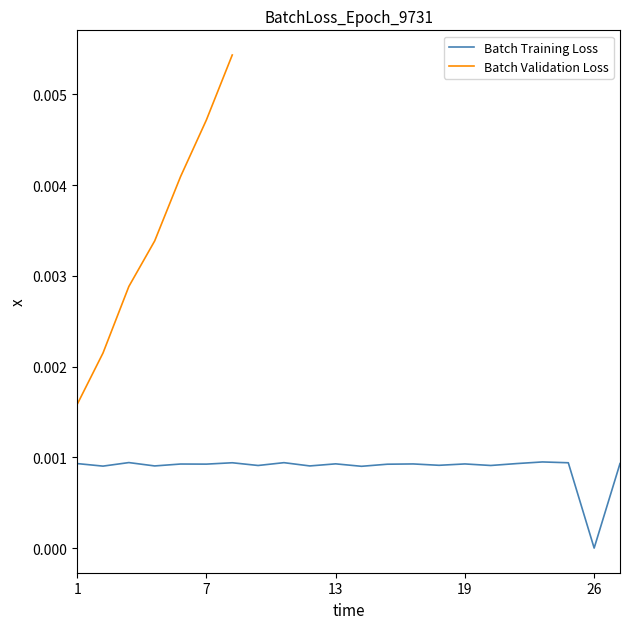

Is it true that the value at 14 is 0.0?

False